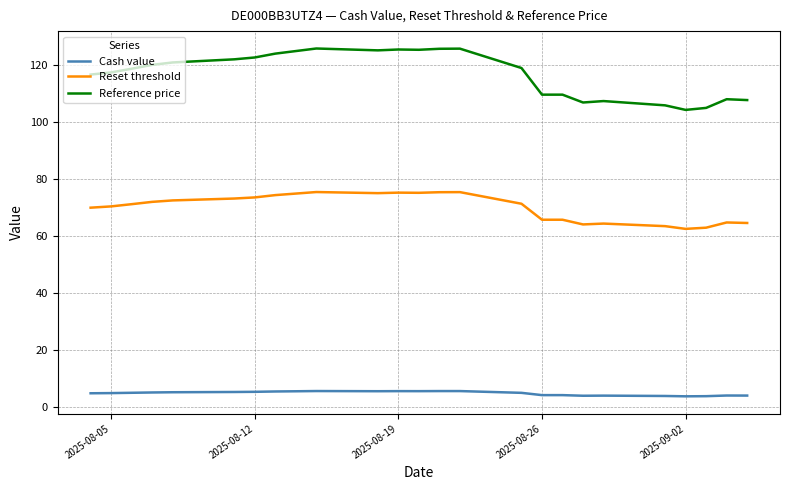

What is the difference between the maximum and minimum values in the Reset threshold series?

12.9